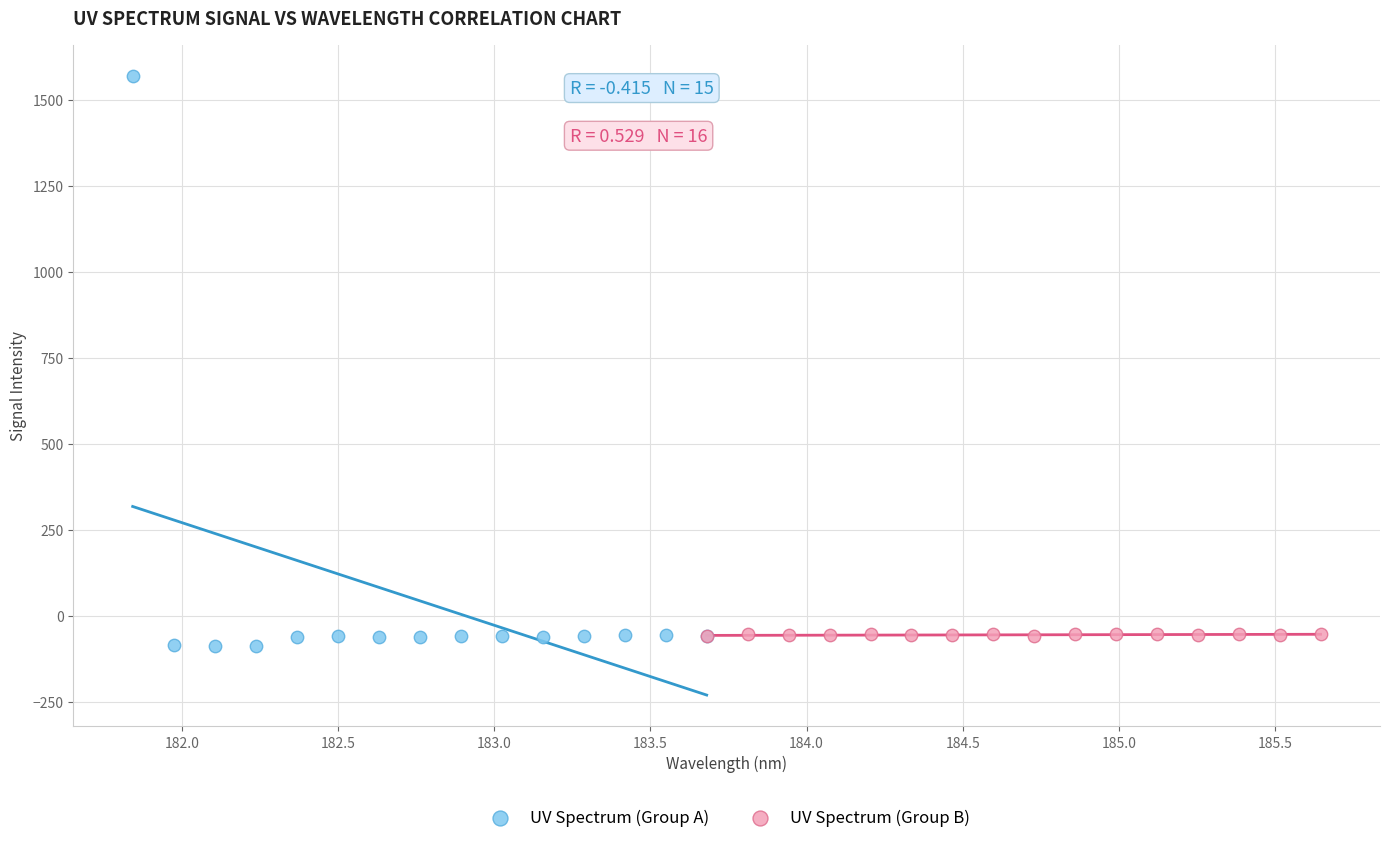

Which series has the widest spread of Y values?

UV Spectrum (Group A)